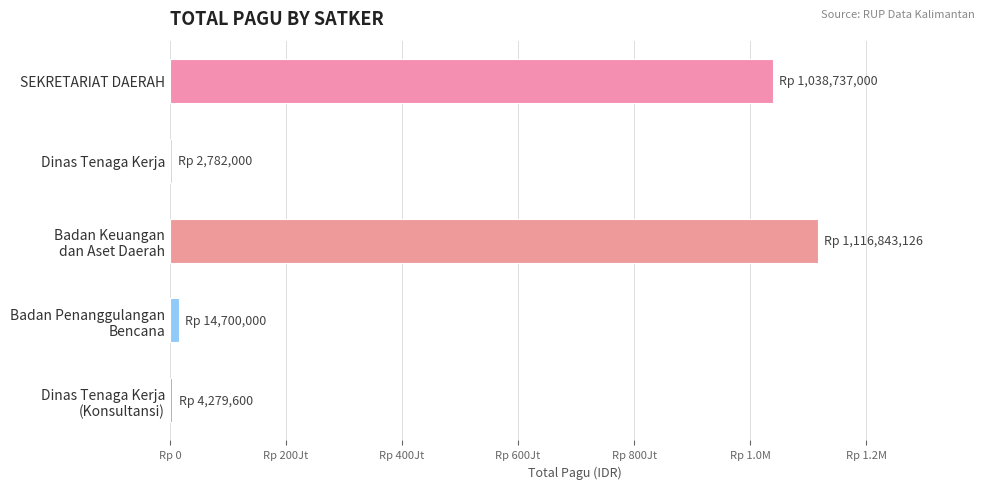

Are the bars horizontal?

Yes